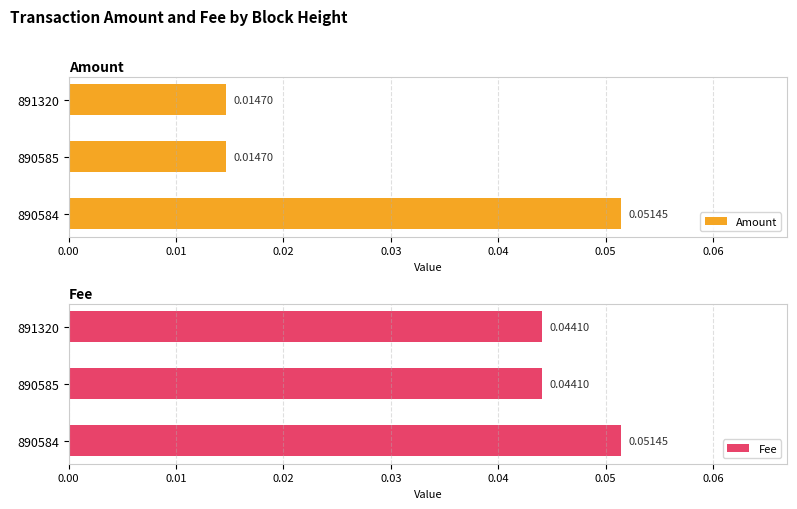

Does the chart contain any negative values?

No